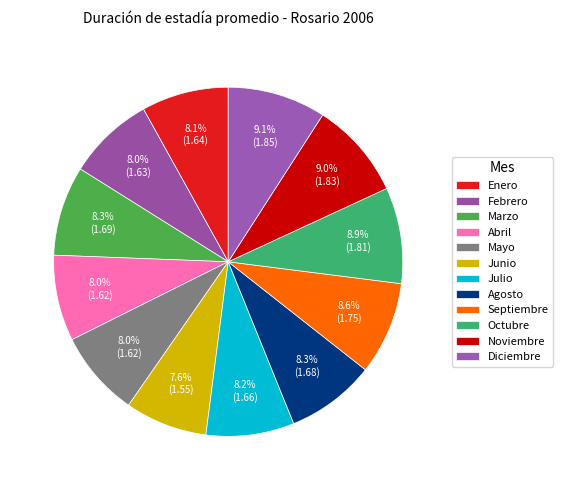

How many slices are in this pie chart?

12